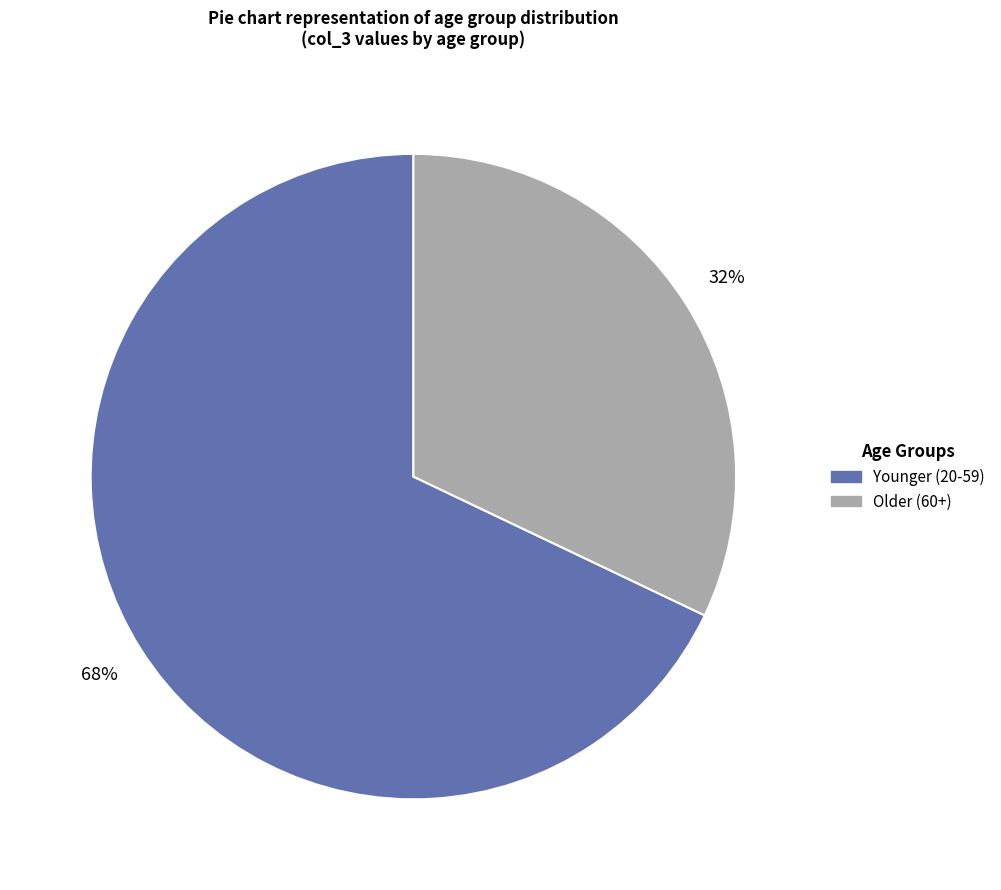

Does any single category account for the majority?

Yes